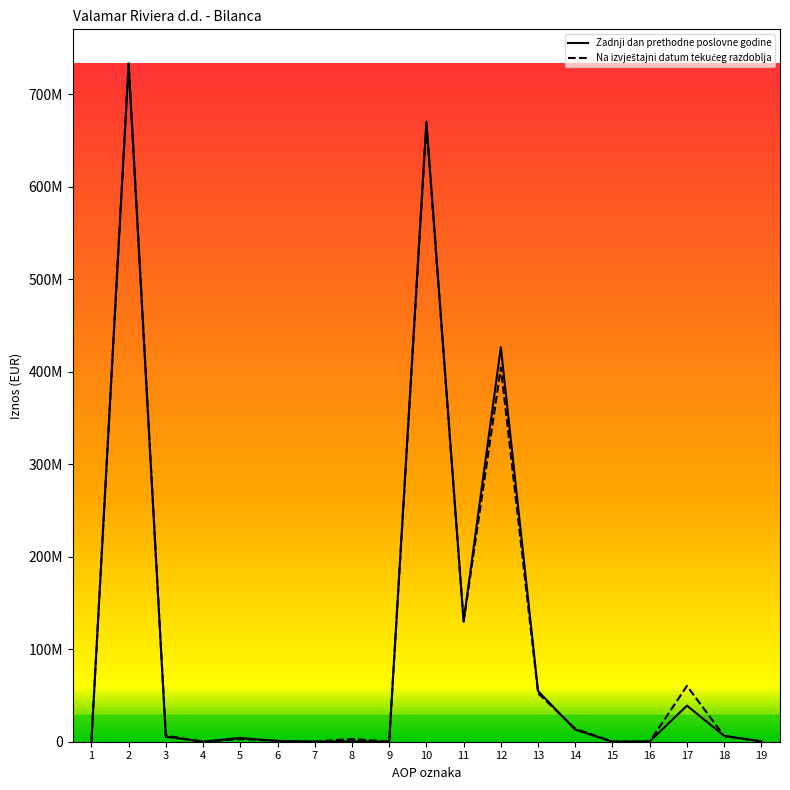

Reading left to right, extract all data points from this chart.

Zadnji dan prethodne poslovne godine: 0	732302923	5389946	0	4053162	871672	24300	440812	0	670163427	130045135	426366730	54661538	13024865	0	343333	38988417	6348230	385179
Na izvještajni datum: 0	733258160	6648537	0	2805013	871672	11100	2960752	0	667448917	129772216	404330506	52501174	14070482	0	102854	60311375	6012424	347886